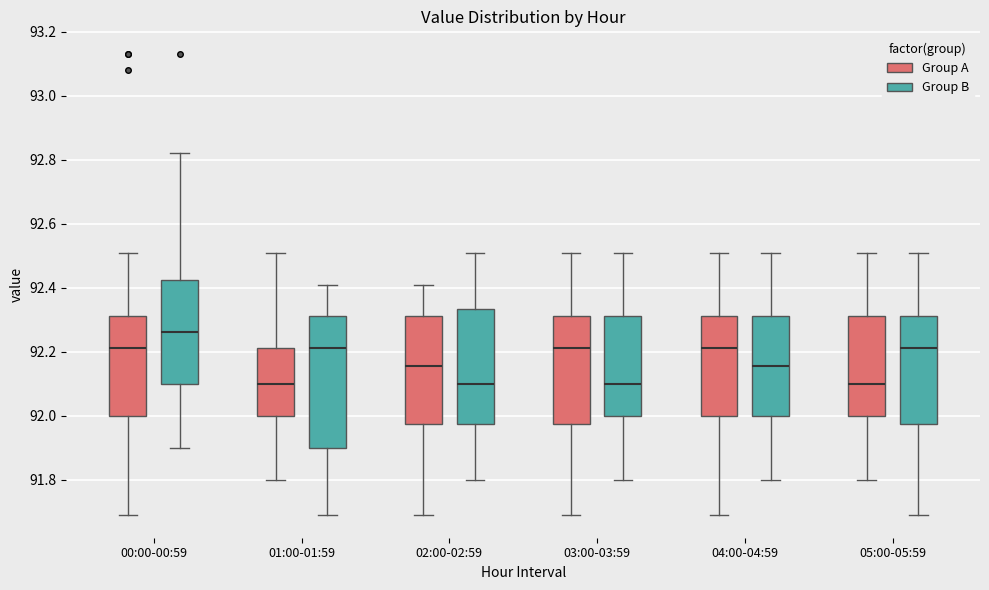

Comparing the boxes themselves (not the whiskers), which one is the tallest?

01:00-01:59 (Group B)